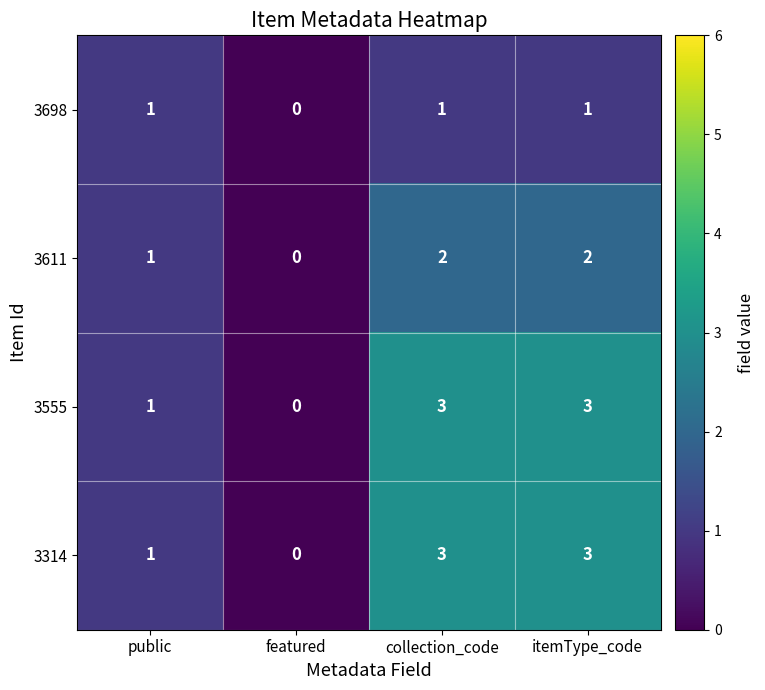

At which label is 3698 closest to 0?

featured